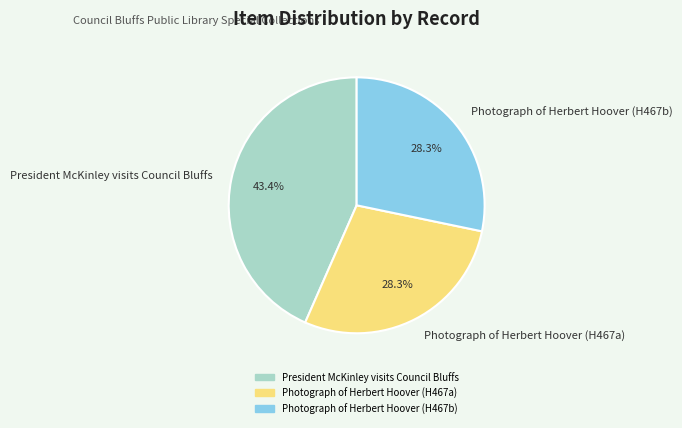

What percentage do Photograph of Herbert Hoover (H467b) and President McKinley visits Council Bluffs together represent?

71.7%